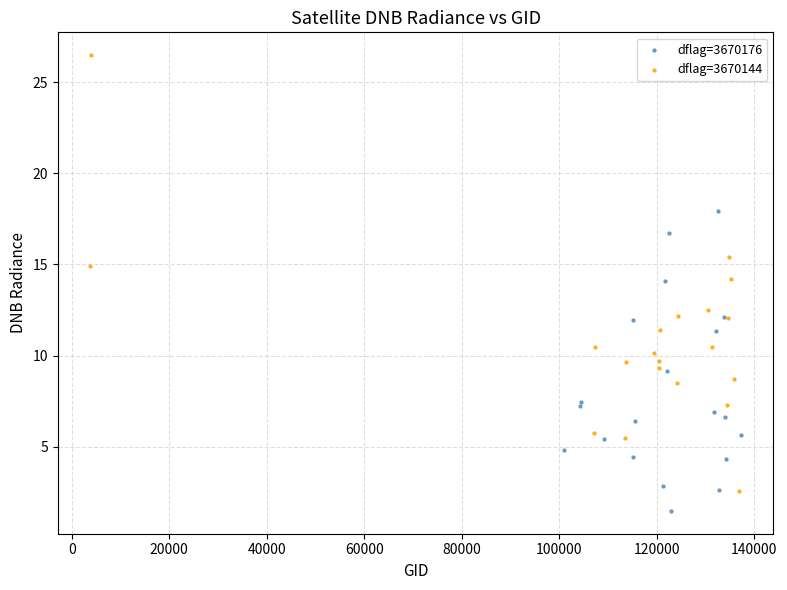

Which series has the widest spread of Y values?

dflag=3670144